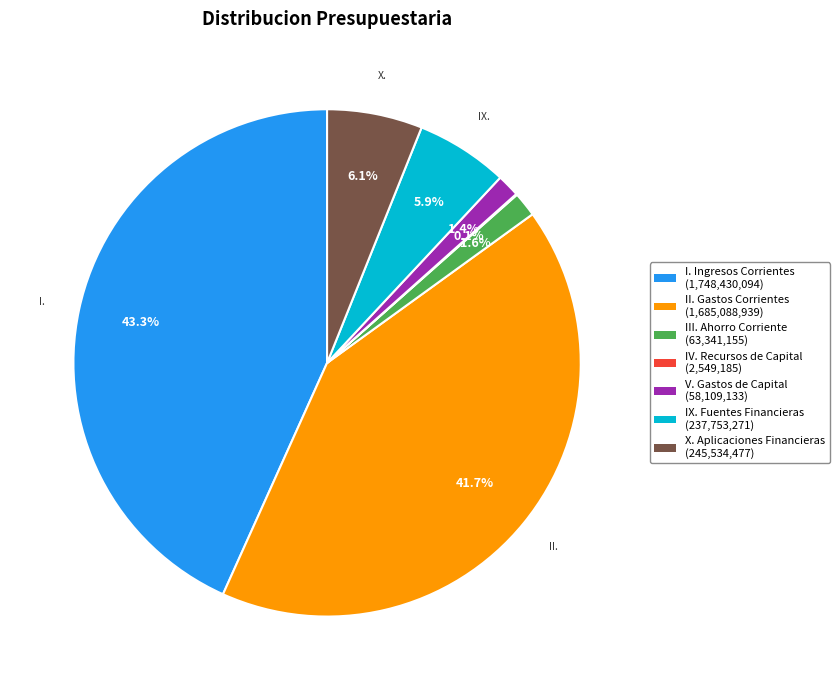

Which slice is the largest?

I. Ingresos Corrientes